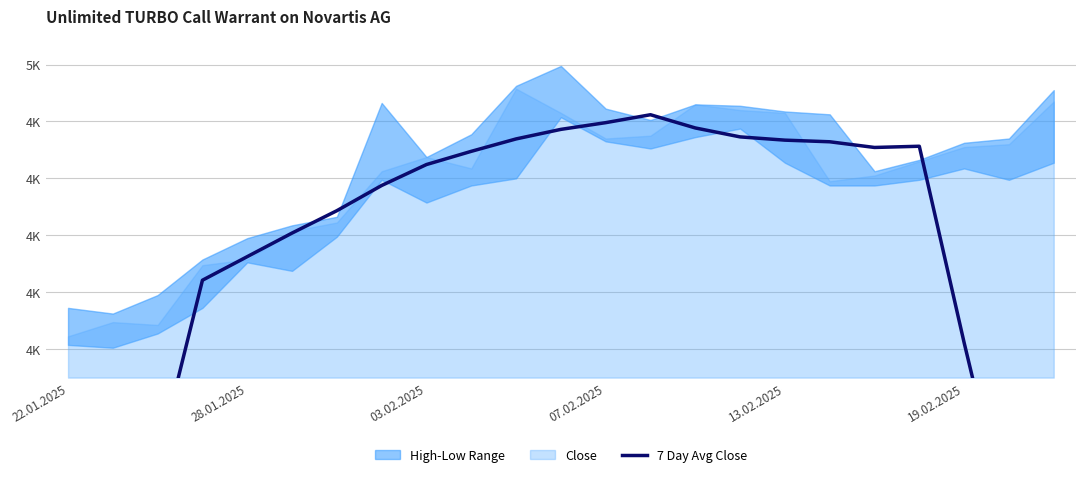

At which label does the data first exceed 4648?

03.02.2025